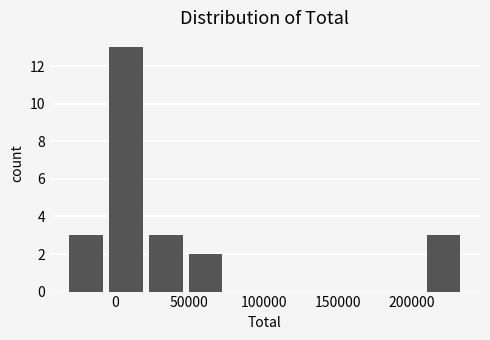

Reading left to right, transcribe this chart: for each bar, give the range it covers on the x-axis and its height. Neither the bar edges nor the heights are printed on the chart, so give them approximately, as read against the axes.

-35000 to -5000: 3
-5000 to 20000: 13
20000 to 45000: 3
45000 to 75000: 2
75000 to 100000: 0
100000 to 130000: 0
130000 to 155000: 0
155000 to 180000: 0
180000 to 210000: 0
210000 to 235000: 3